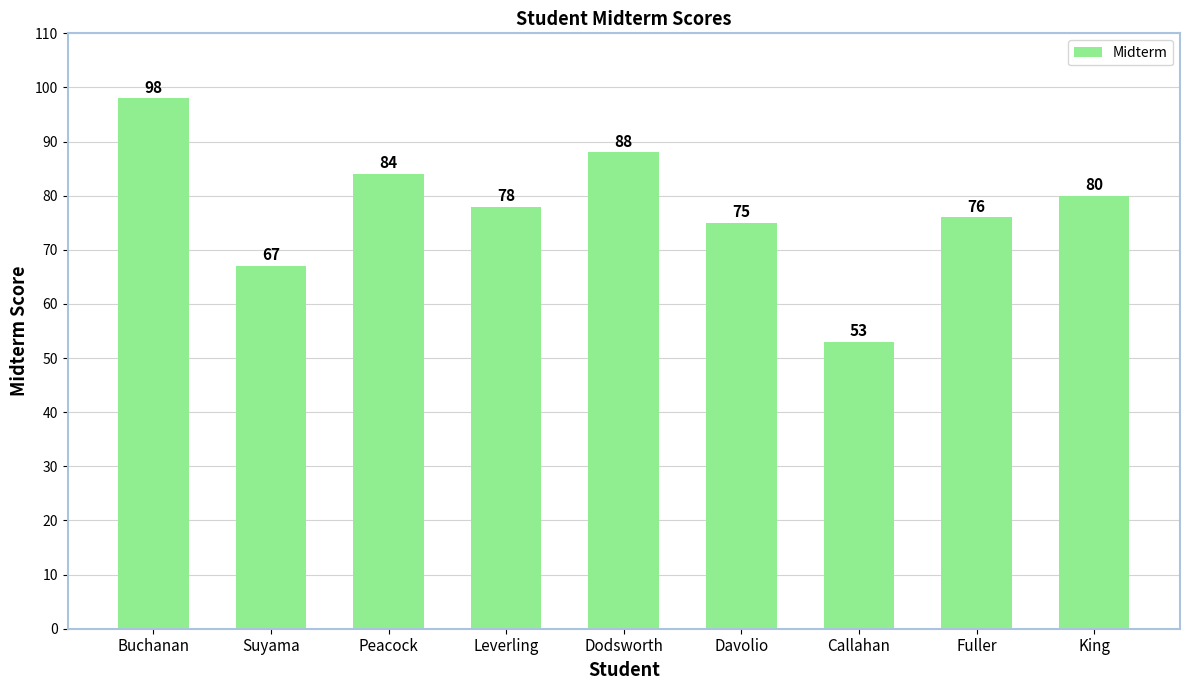

Between Fuller and Buchanan, which is larger?

Buchanan